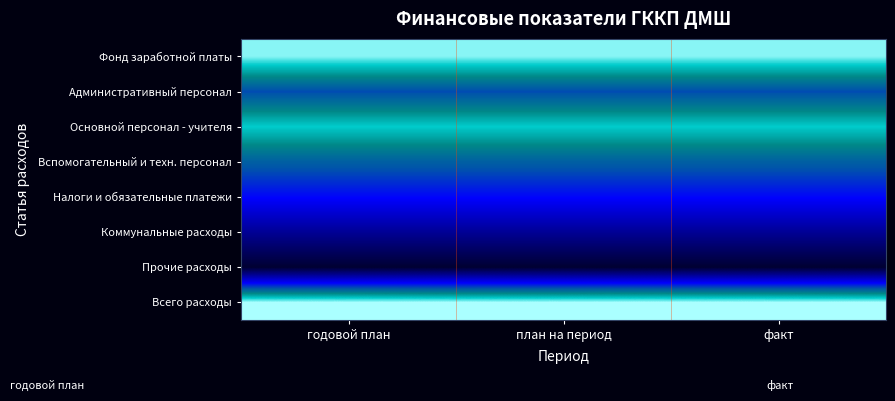

What is the spread (max minus min) of values at годовой план?

4.7